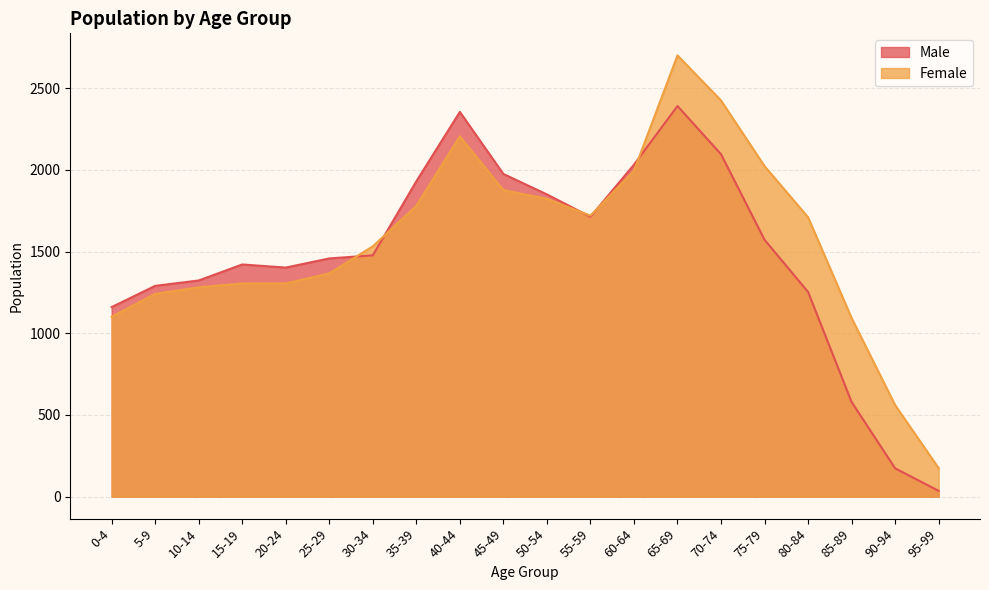

Is it true that Male equals 1253 at 80-84?

True